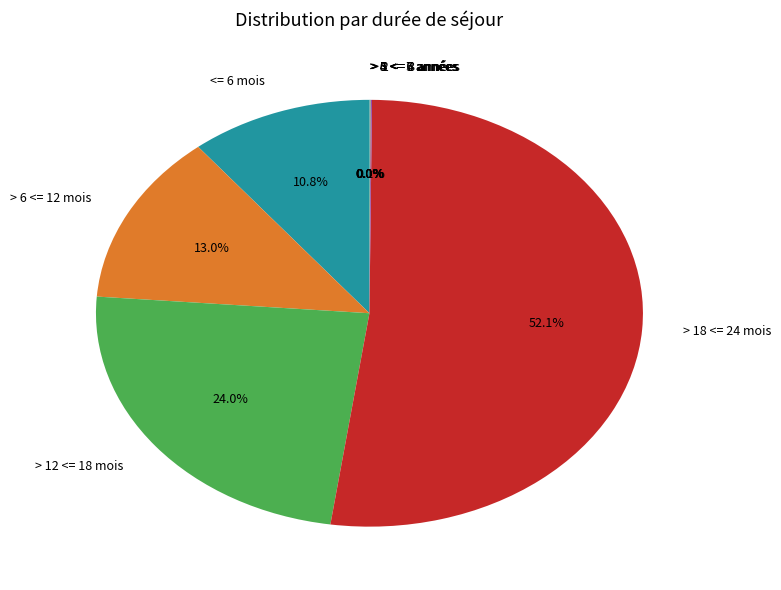

What is the largest slice in the pie chart?

> 18 <= 24 mois